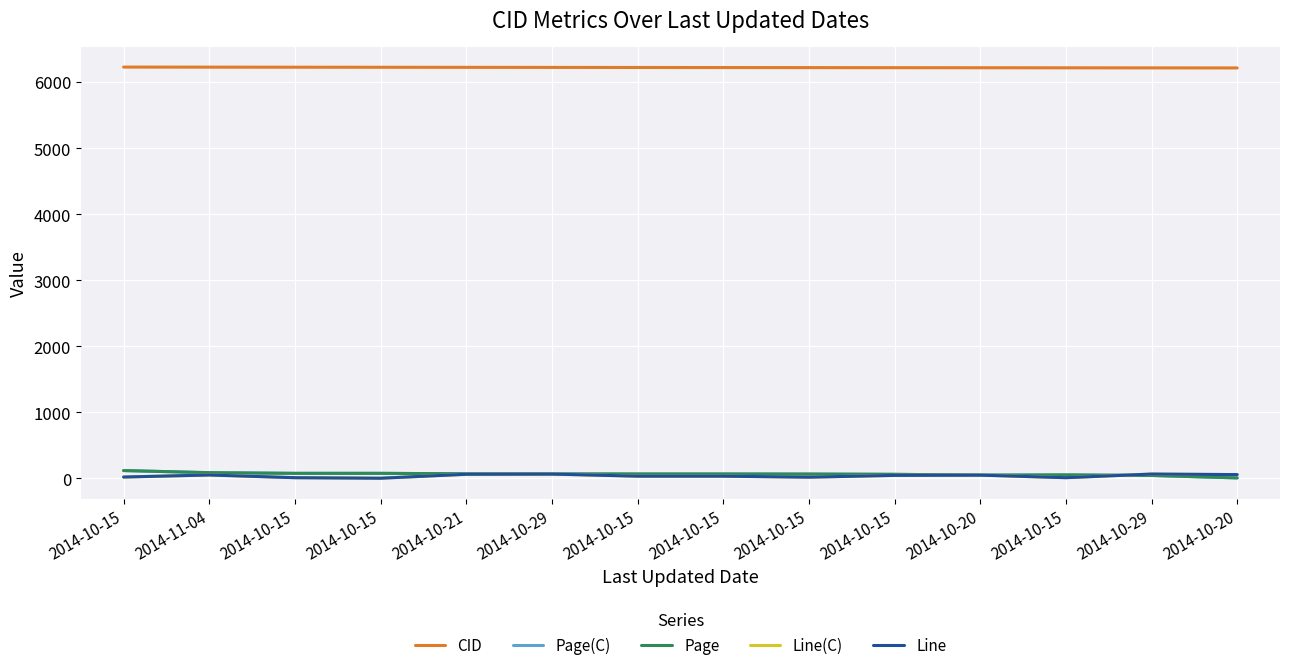

After their last crossing, which series has the higher values: Line or Page(C)?

Line